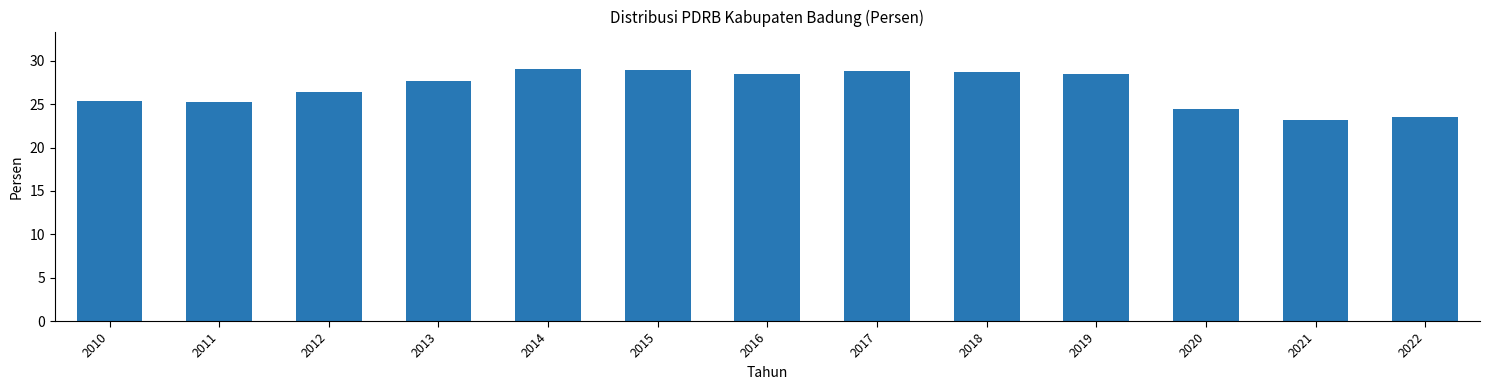

At which label does the data first exceed 27?

2013